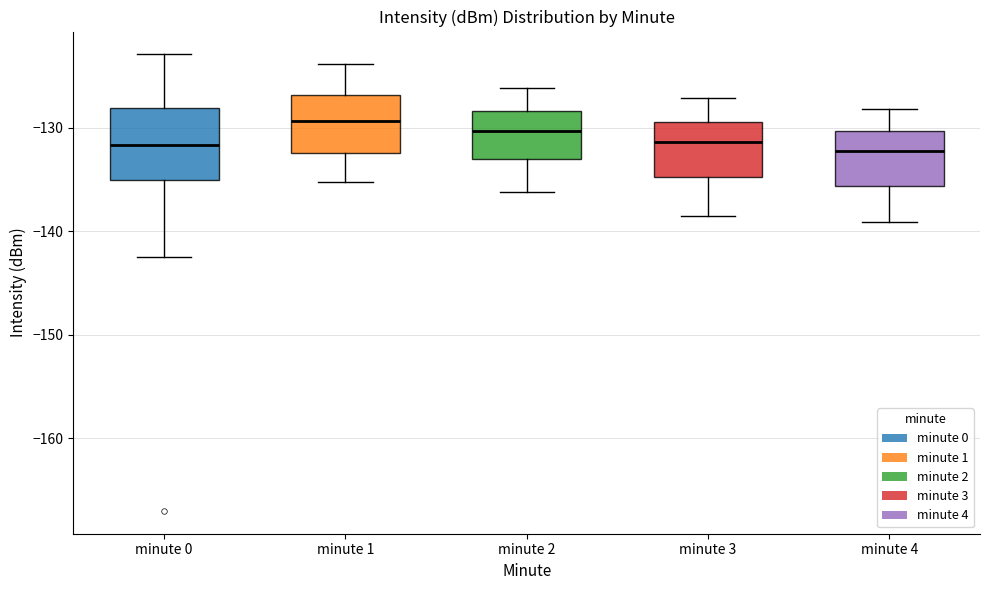

Comparing the boxes themselves (not the whiskers), which one is the tallest?

minute 0